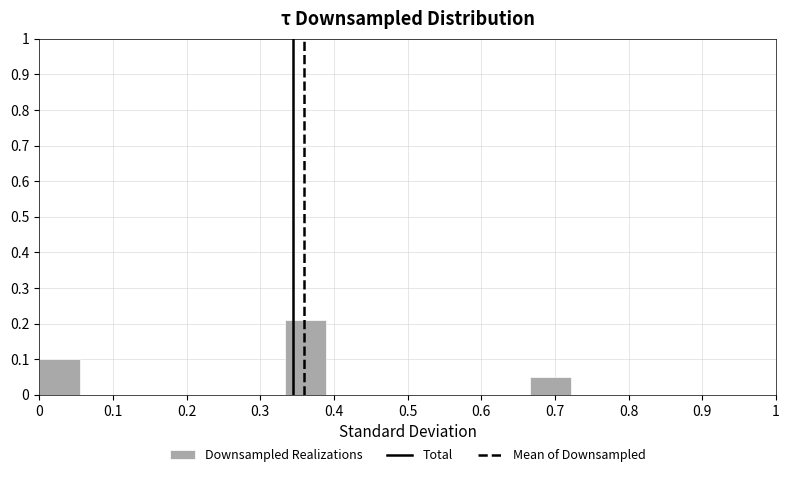

Reading left to right, list every bar in this chart as the range it spans on the x-axis followed by its height. Neither the bar edges nor the heights are printed on the chart, so give them approximately, as read against the axes.

0.00 to 0.06: 0.10
0.06 to 0.11: 0
0.11 to 0.17: 0
0.17 to 0.22: 0
0.22 to 0.28: 0
0.28 to 0.33: 0
0.33 to 0.39: 0.21
0.39 to 0.44: 0
0.44 to 0.50: 0
0.50 to 0.56: 0
0.56 to 0.61: 0
0.61 to 0.67: 0
0.67 to 0.72: 0.05
0.72 to 0.78: 0
0.78 to 0.83: 0
0.83 to 0.89: 0
0.89 to 0.94: 0
0.94 to 1.00: 0